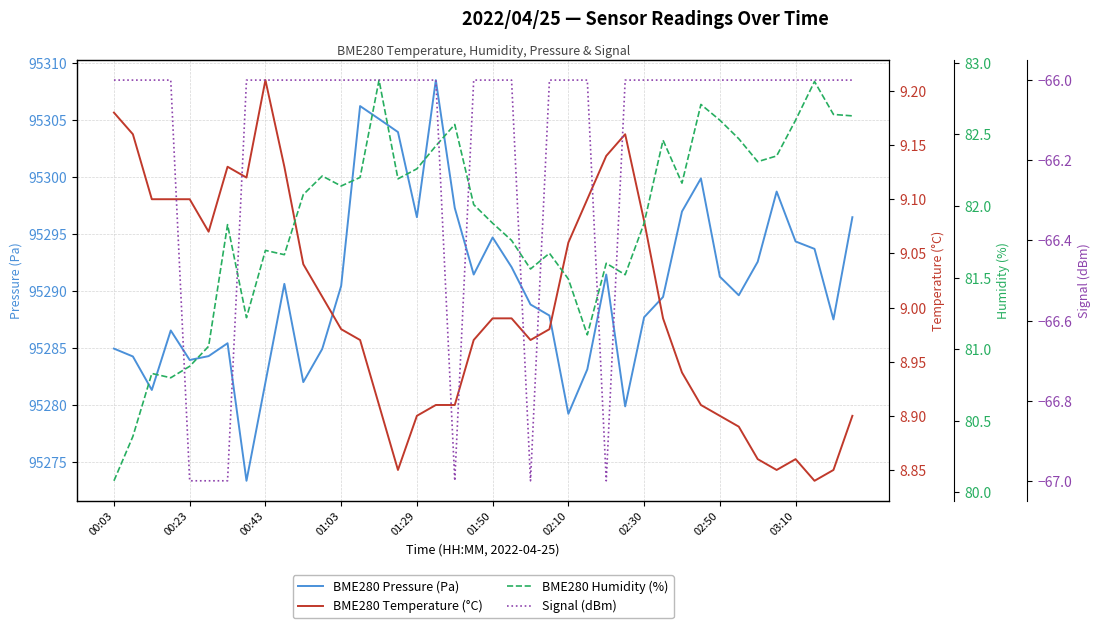

True or false: BME280 Humidity (%) and Signal (dBm) cross at least once.

False